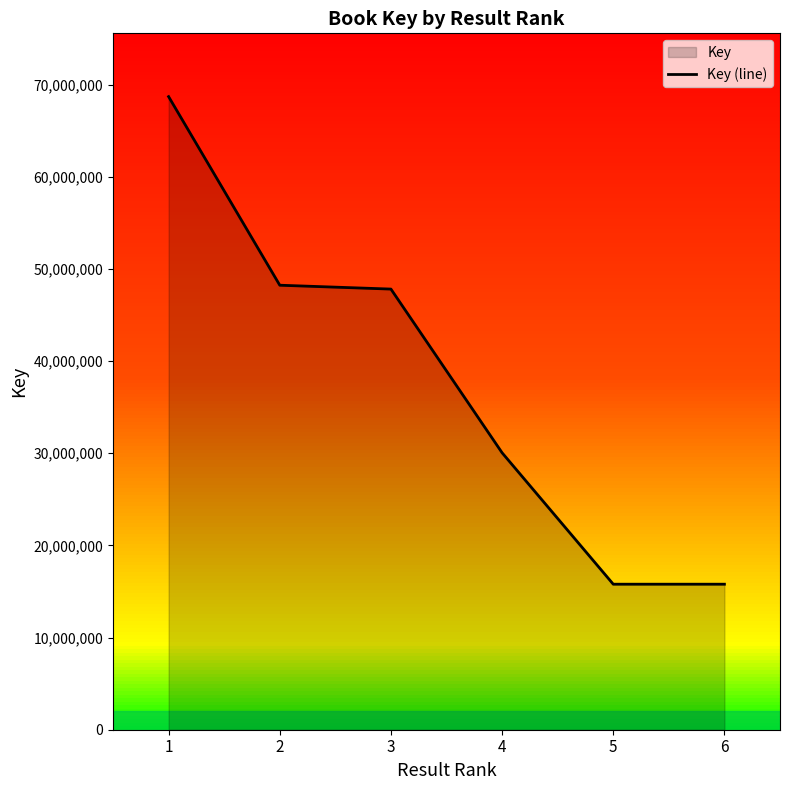

How many lines are shown in the chart?

1